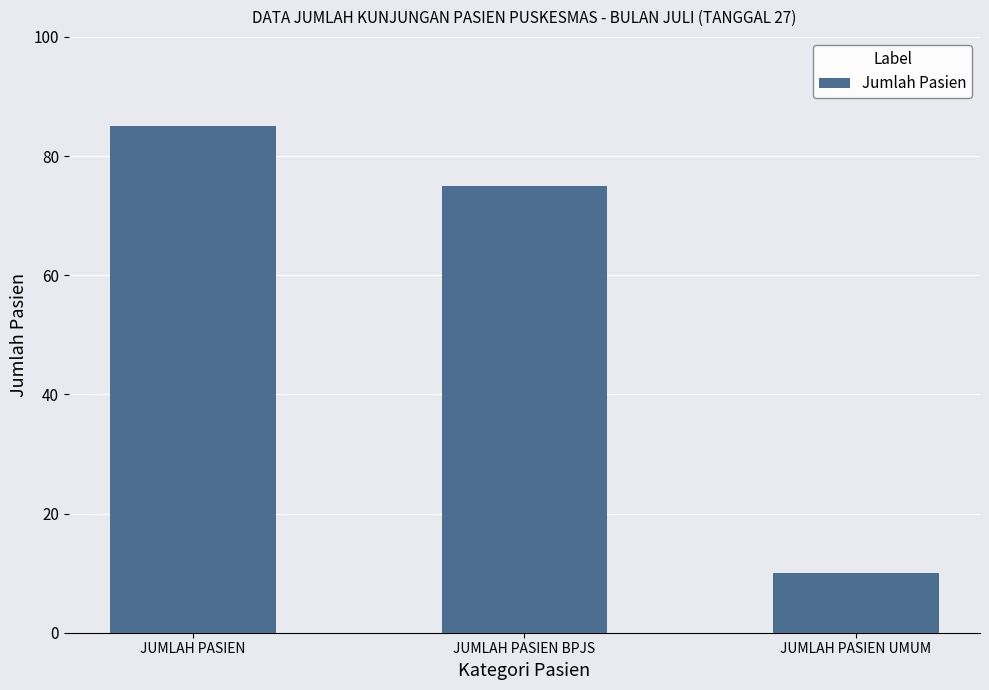

What is the sum of the values at JUMLAH PASIEN BPJS and JUMLAH PASIEN UMUM?

85